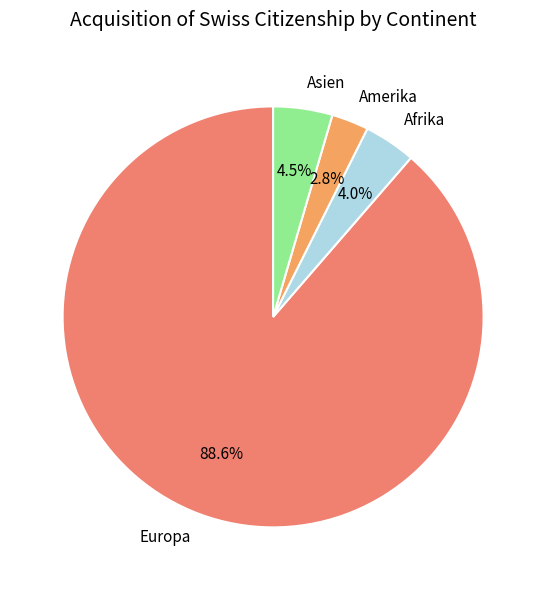

Count the number of slices in the pie.

4